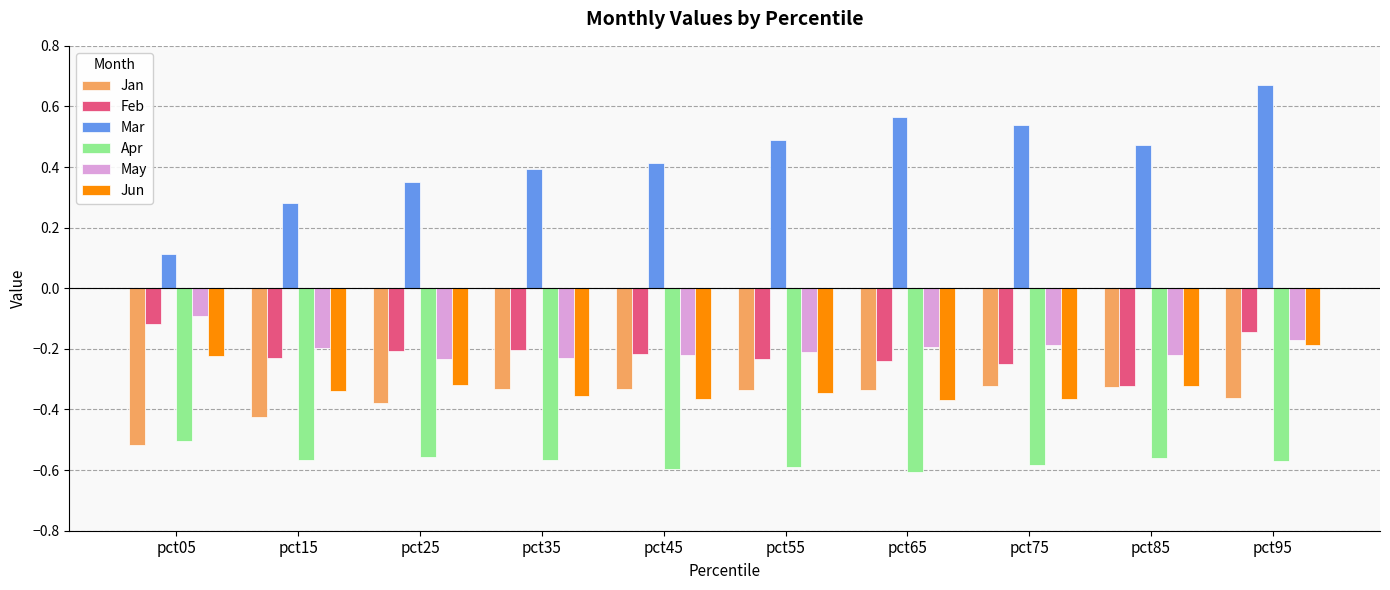

Count the Mar values in the range 0 to 1.

10